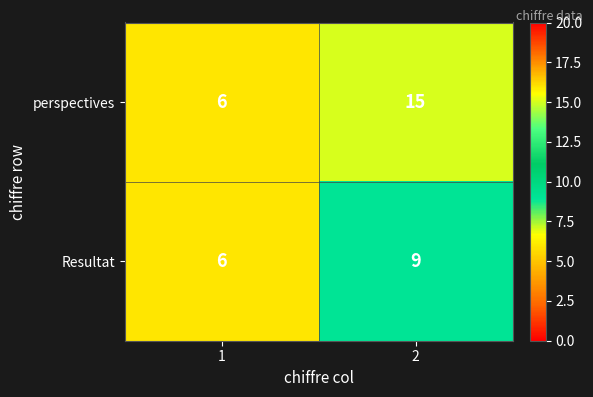

How many distinct data groups are displayed?

2